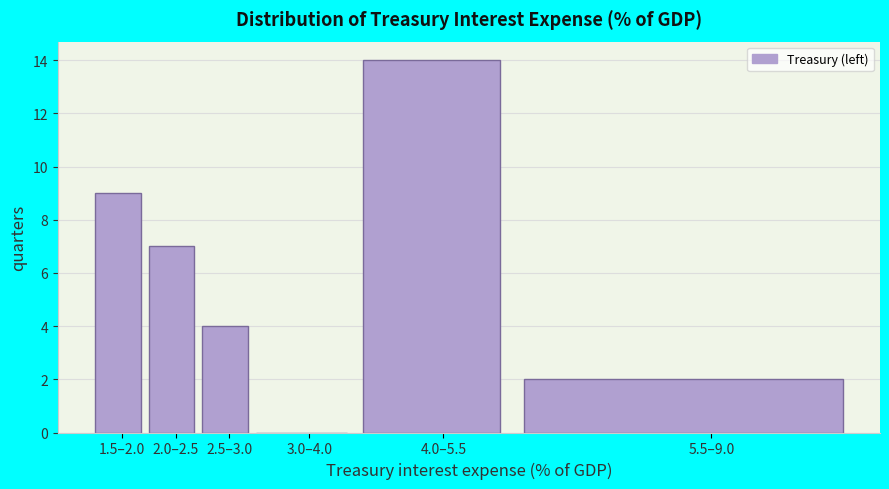

Reading right to left, what are all the values shown in this chart?

5.5–9.0=2	4.0–5.5=14	3.0–4.0=0	2.5–3.0=4	2.0–2.5=7	1.5–2.0=9